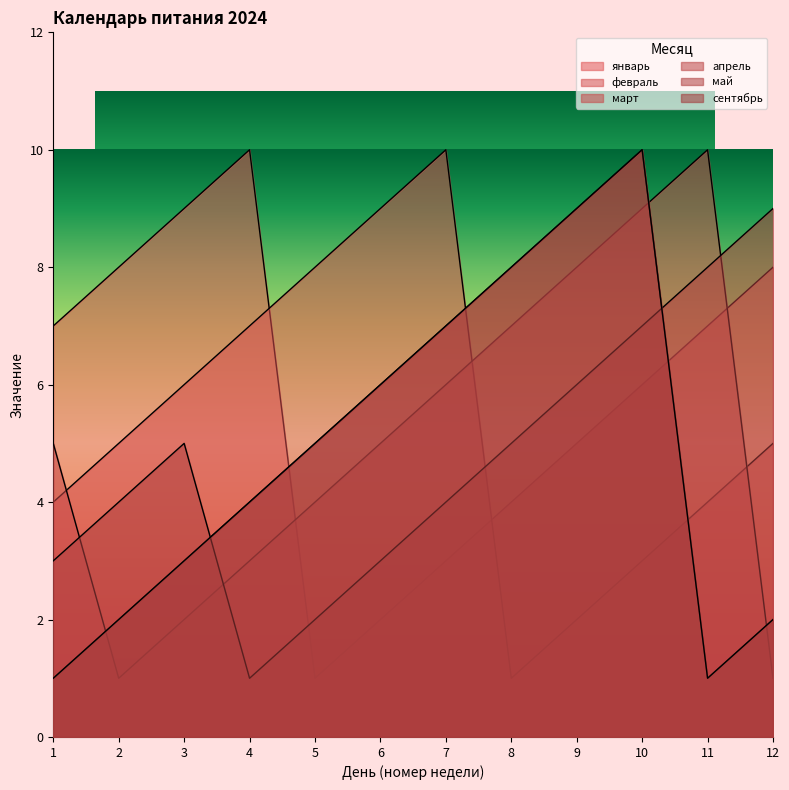

True or false: февраль and март cross at least once.

True